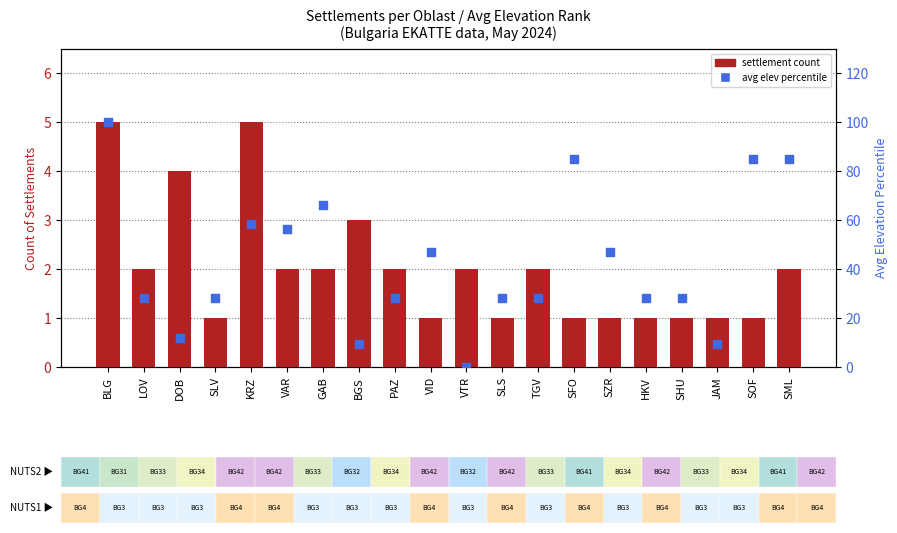

Which series reaches the minimum Y coordinate?

avg elev percentile